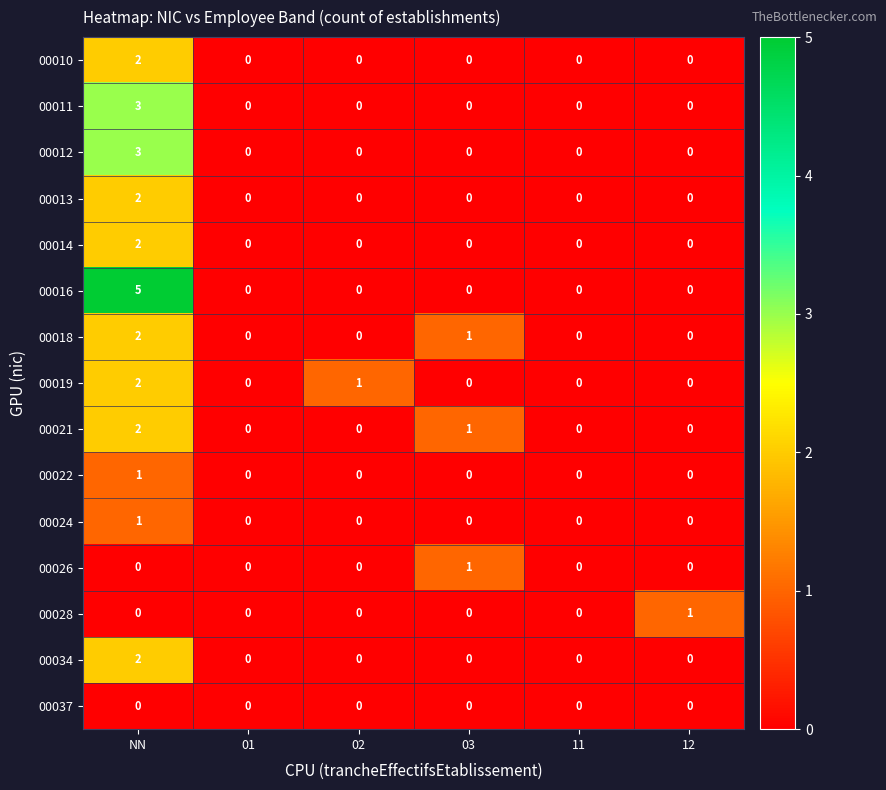

Which series has the largest range (max minus min)?

00016